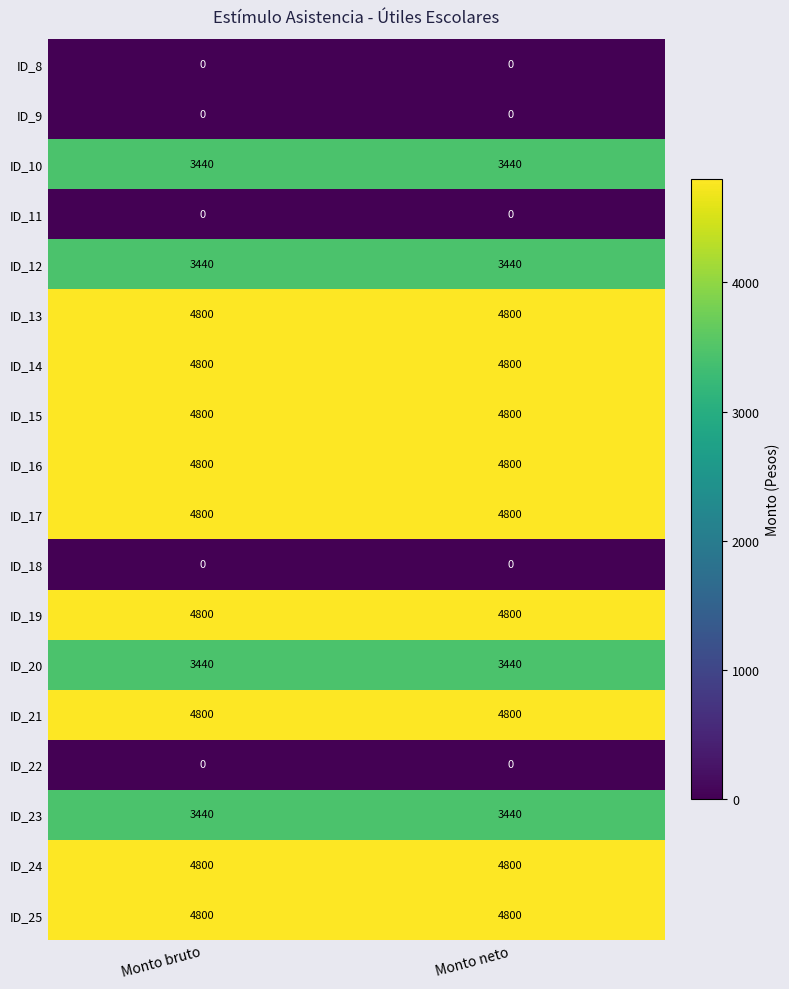

What is the approximate value of ID_14 at Monto neto?

4800